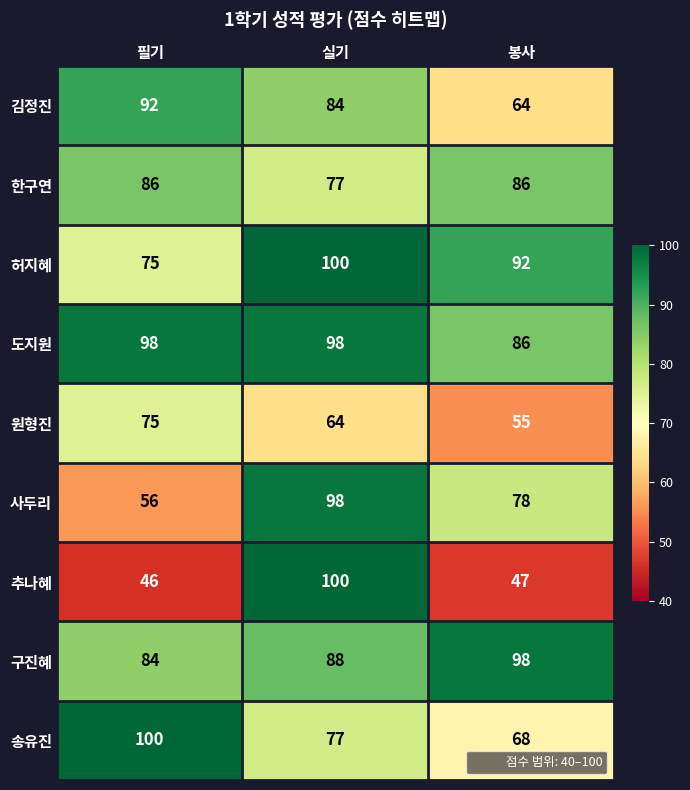

Reading right to left, list all the values displayed in this chart.

김정진: 64	84	92
한구연: 86	77	86
허지혜: 92	100	75
도지원: 86	98	98
원형진: 55	64	75
사두리: 78	98	56
추나혜: 47	100	46
구진혜: 98	88	84
송유진: 68	77	100